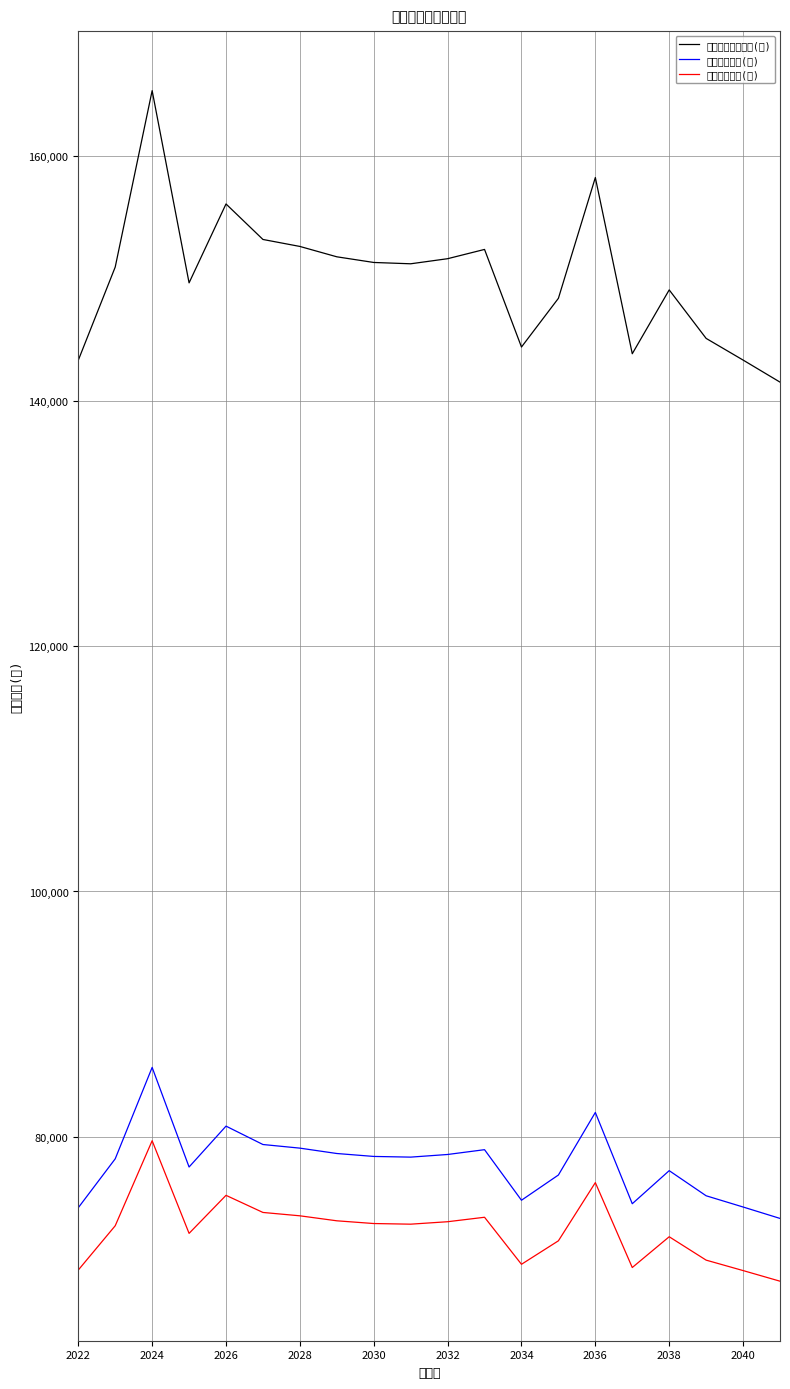

Rank the series by their maximum value, from lowest to highest.

女性出生人數(人), 男性出生人數(人), 男女合計出生人數(人)